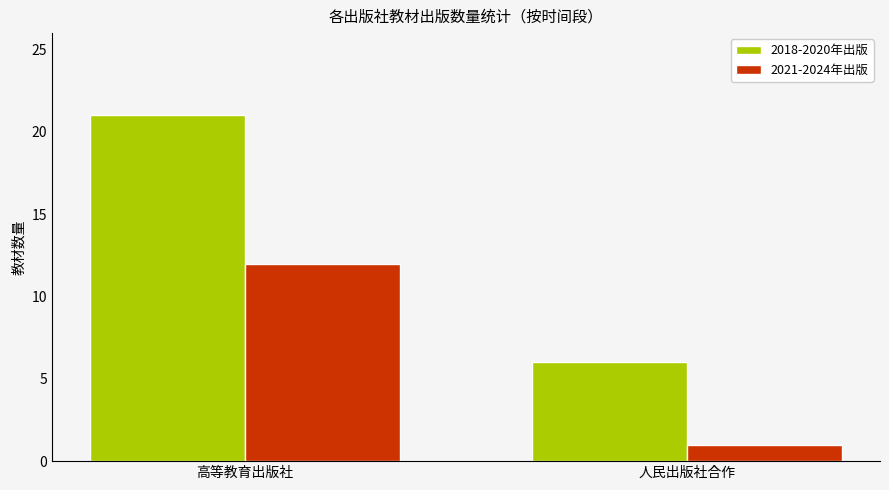

What is the label of the 2nd bar from the left?

人民出版社合作